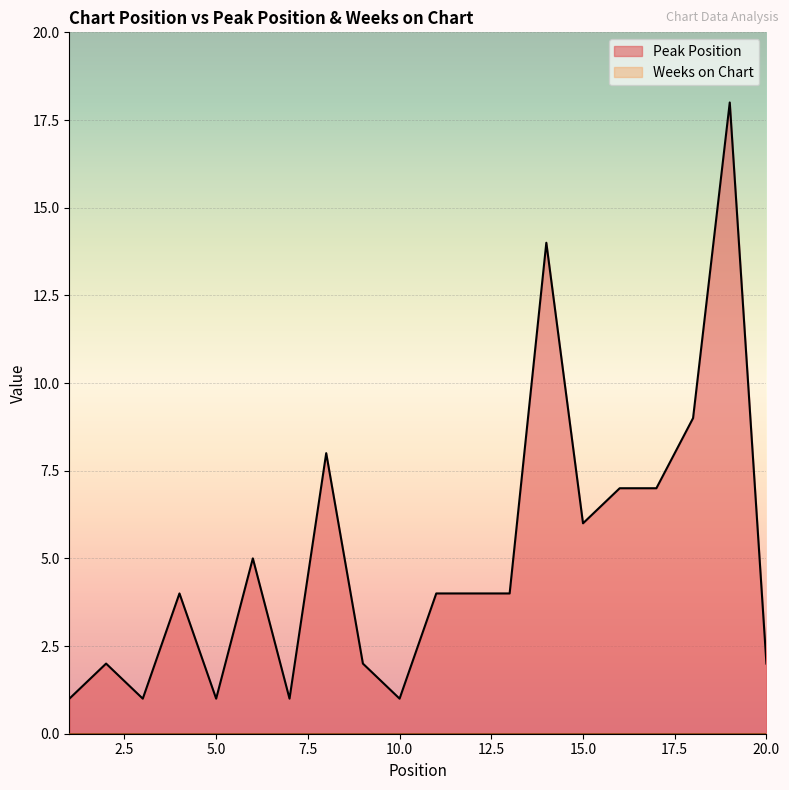

Where is the data nearest to the value 9?

18